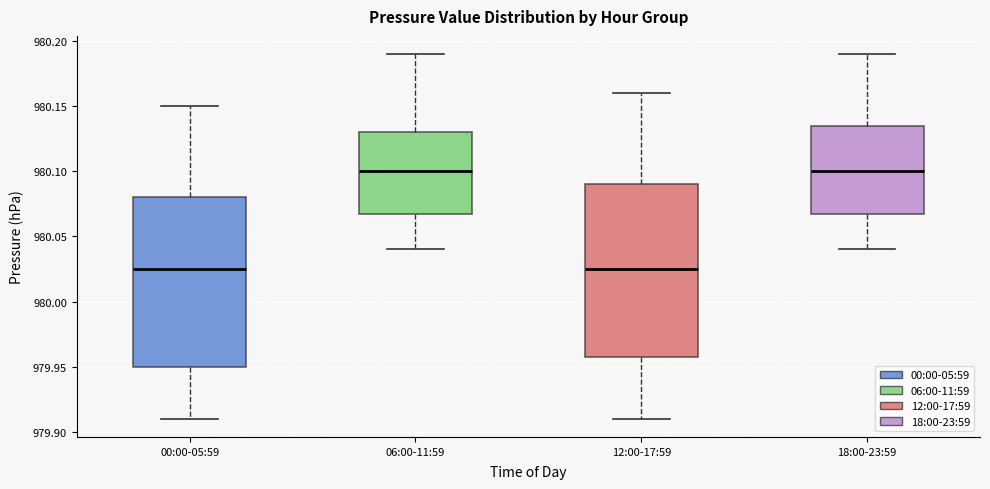

Reading left to right, transcribe this box plot: for each box, give where its median line is, the range the box spans, and where its two whiskers end, as read against the y-axis. The values are not printed on the chart, so give them approximately, as read against the axis.

00:00-05:59: median 980.025, box 979.950 to 980.080, whiskers 979.910 to 980.150
06:00-11:59: median 980.100, box 980.070 to 980.130, whiskers 980.040 to 980.190
12:00-17:59: median 980.025, box 979.960 to 980.090, whiskers 979.910 to 980.160
18:00-23:59: median 980.100, box 980.070 to 980.135, whiskers 980.040 to 980.190